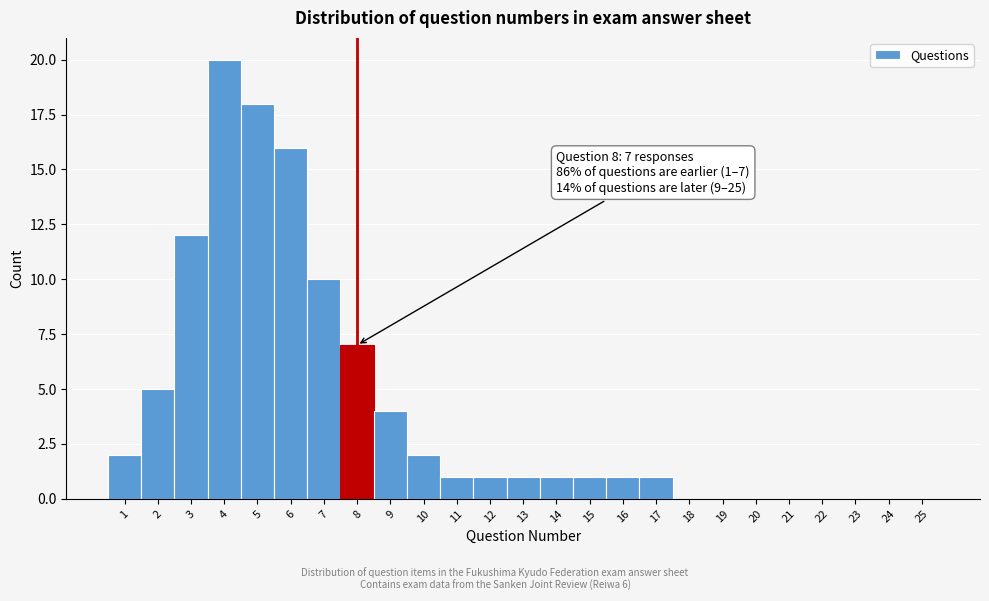

Which range on the x-axis has the tallest bar?

3.5 to 4.5